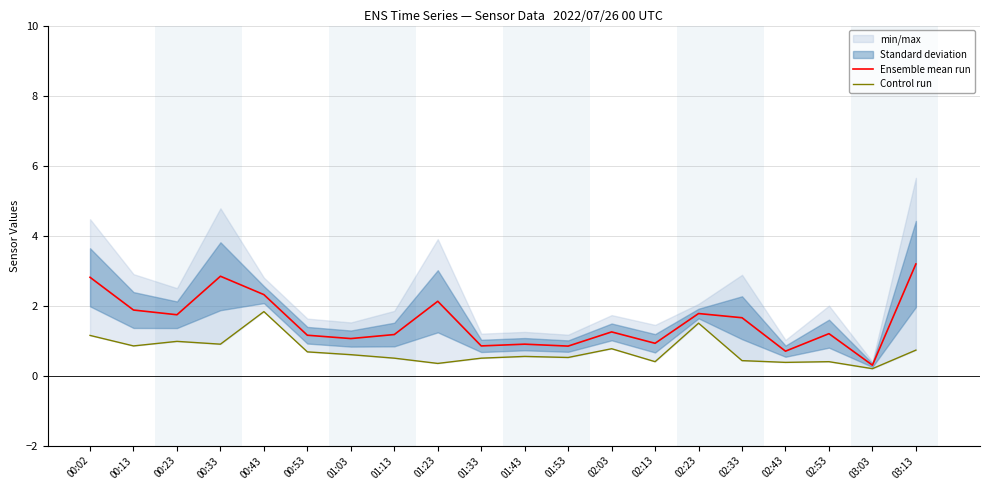

Where is the first local maximum for Ensemble mean run?

00:33